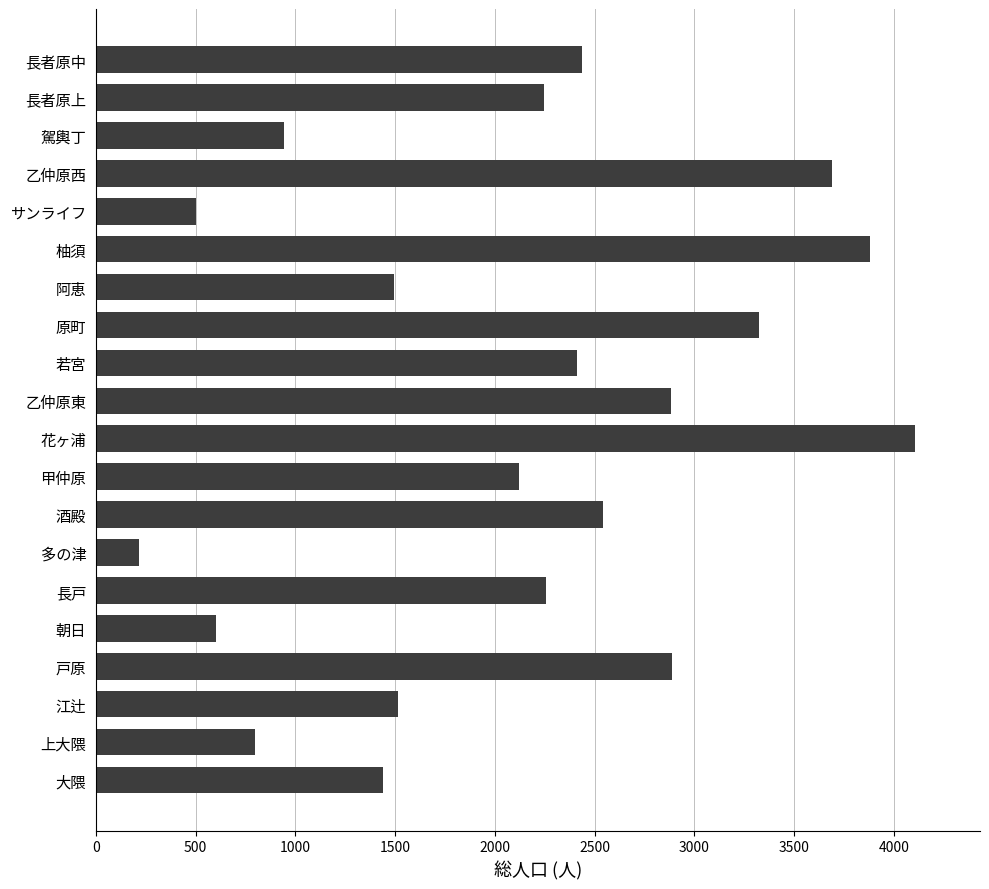

Which category has the lowest value across all series?

多の津